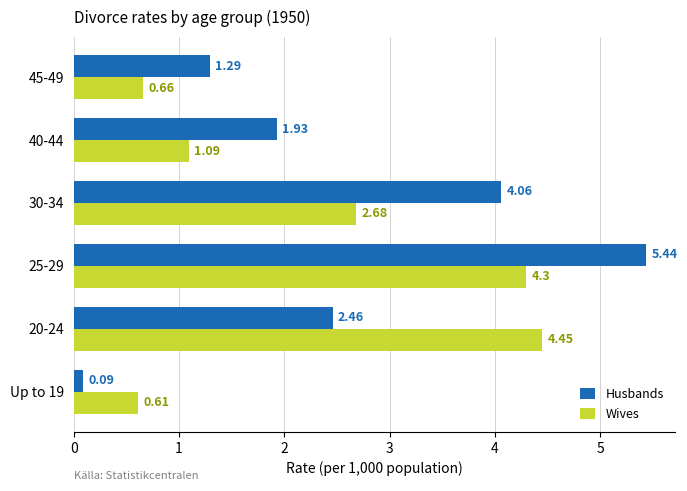

Rank the series by their maximum value, from lowest to highest.

Wives, Husbands